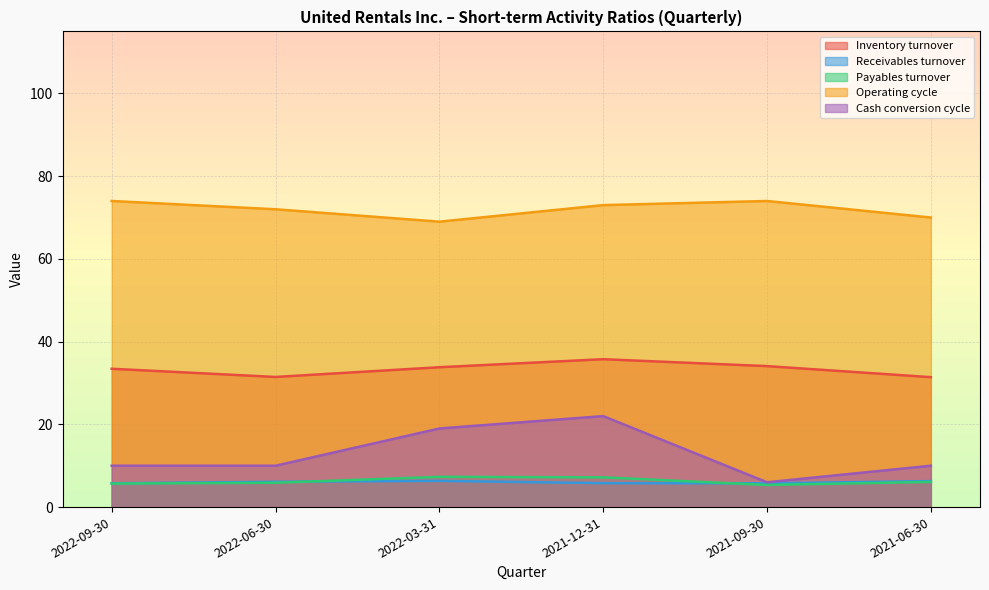

How many values in the Operating cycle series are below 73?

3